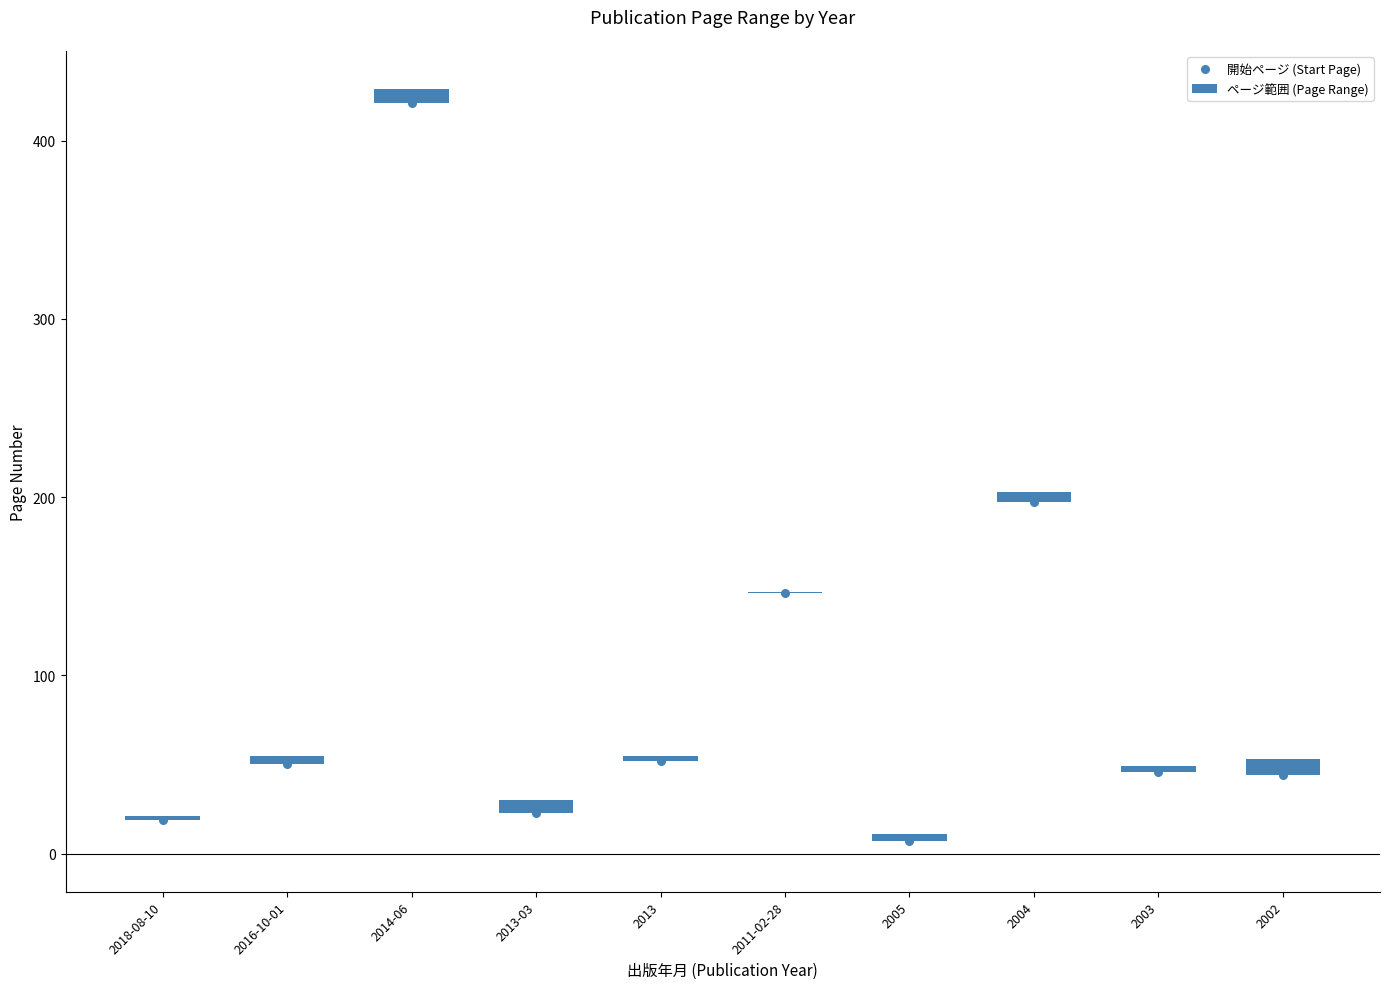

Which series contains the lowest Y value?

ページ範囲 (Page Range)